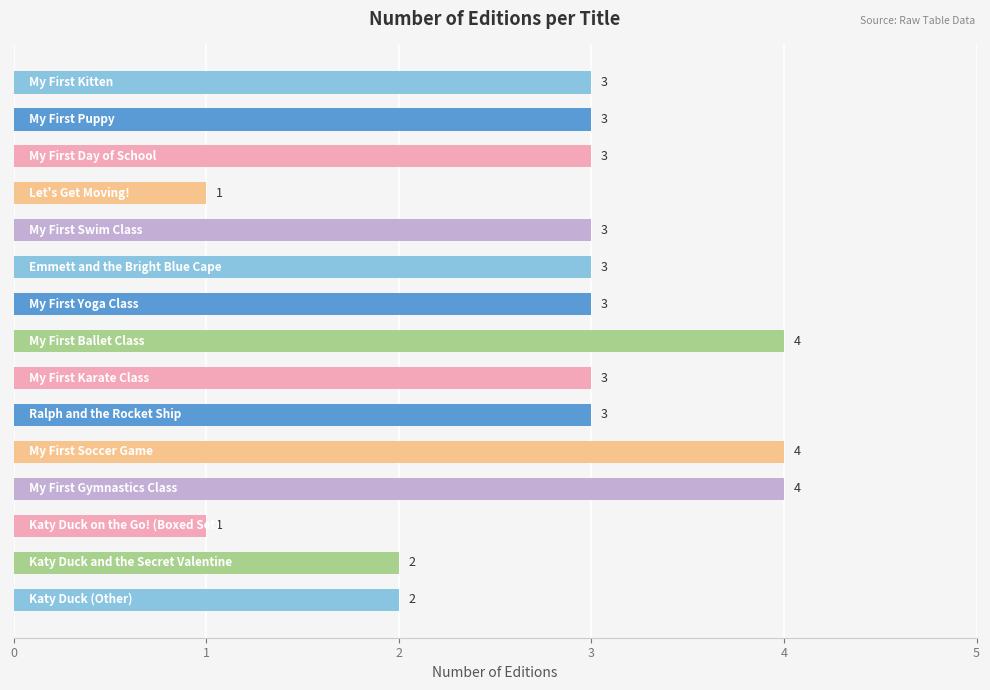

What is the minimum value shown in the chart?

1